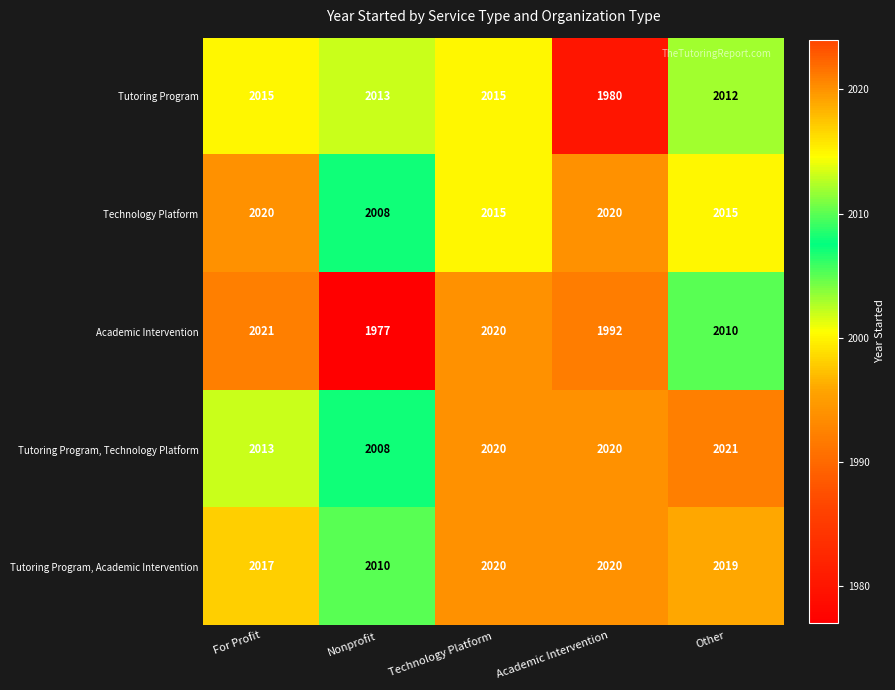

Is it true that Academic Intervention equals 1992 at Academic Intervention?

True